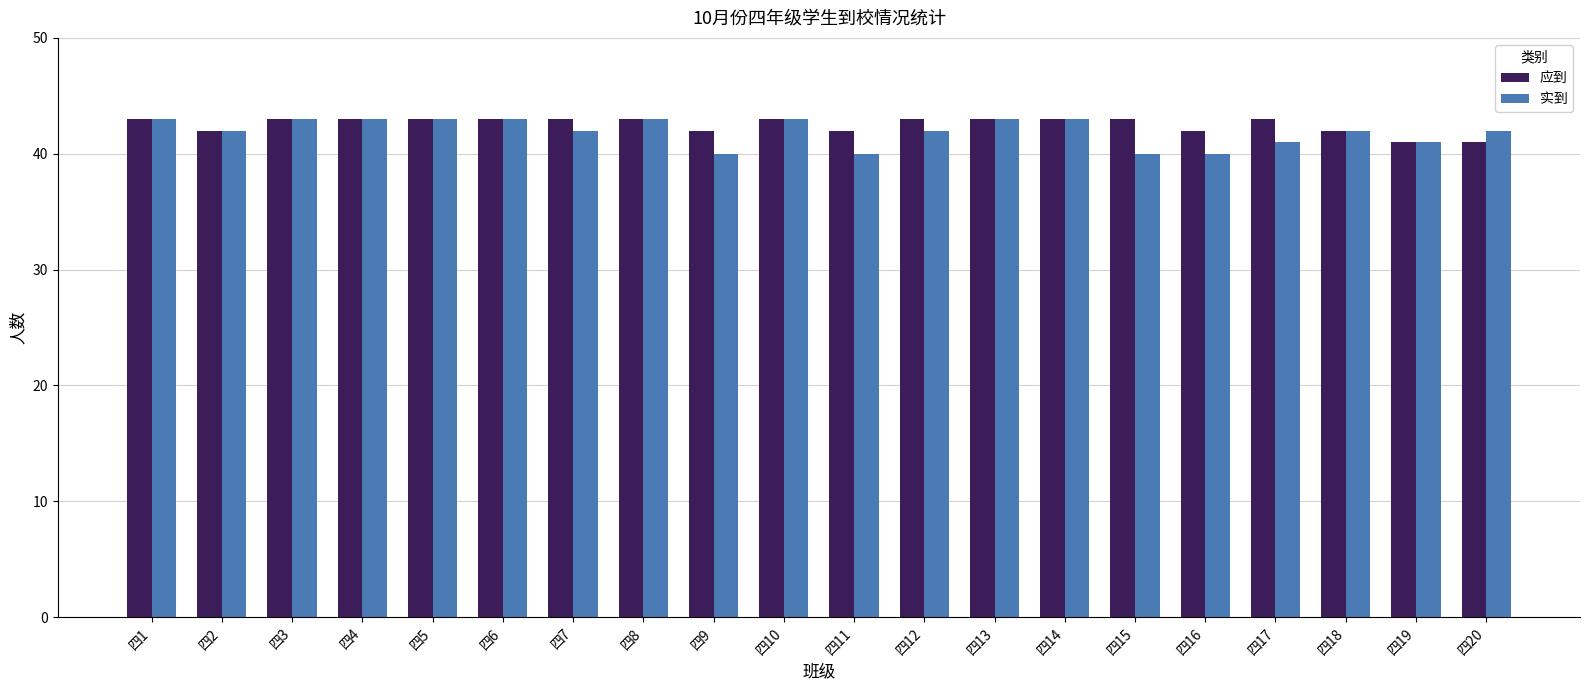

How many bars are there in total?

40